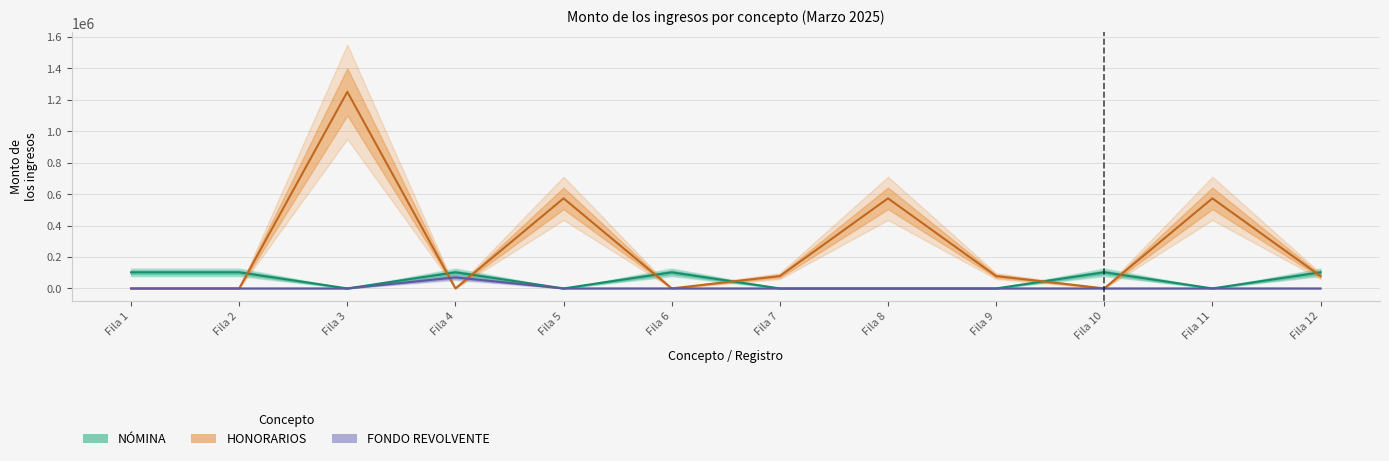

How many interior local peaks does the HONORARIOS series have?

4